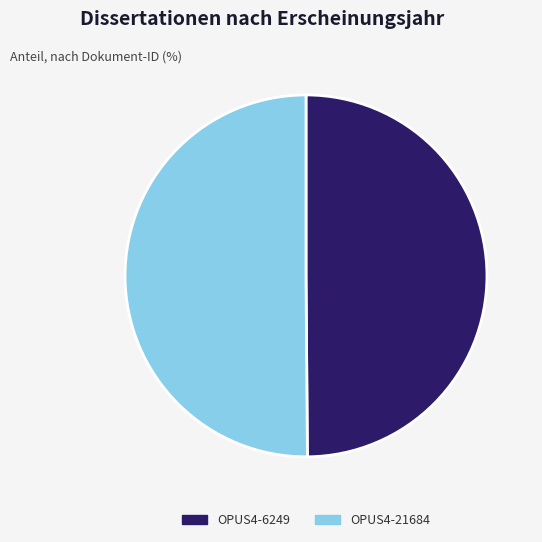

Do OPUS4-21684 and OPUS4-6249 together represent more than half of the pie?

Yes